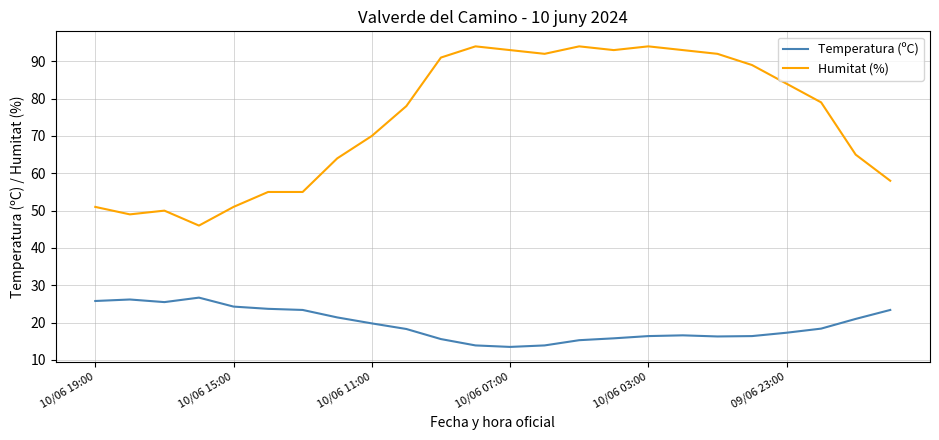

Which series has the largest range (max minus min)?

Humitat (%)